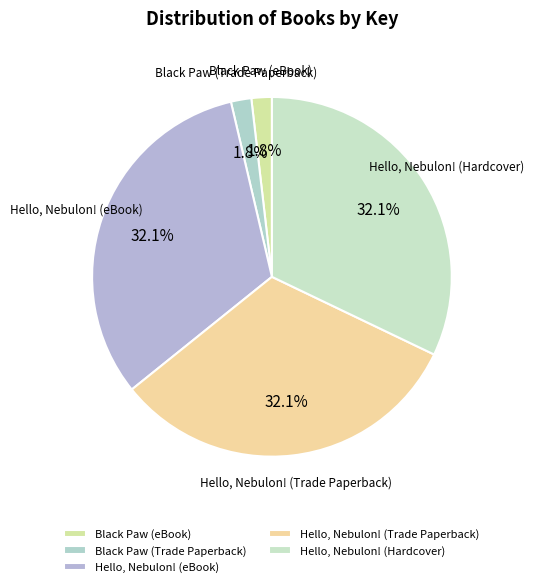

Is there any slice that represents more than half of the pie?

No